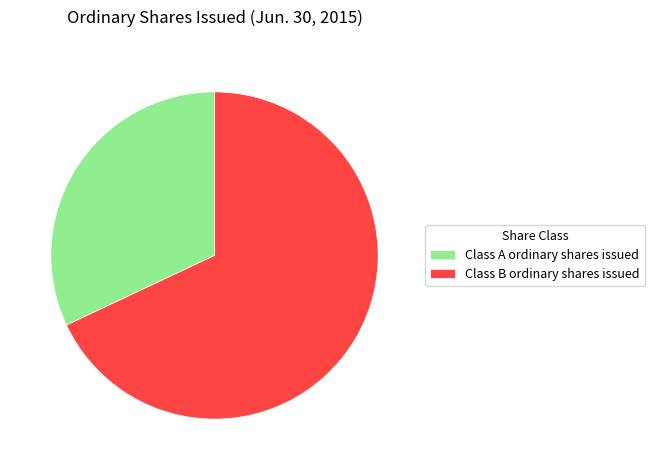

Is the sum of Class B ordinary shares issued and Class A ordinary shares issued greater than half?

Yes